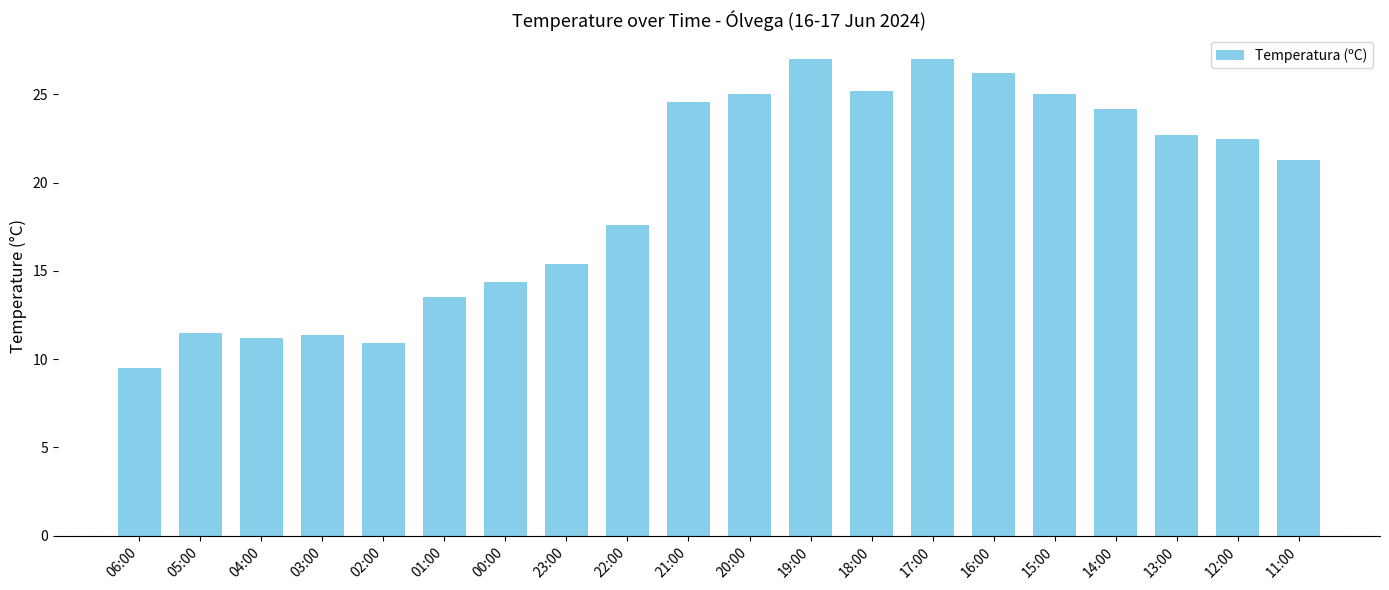

What is the maximum value shown in the chart?

27.0